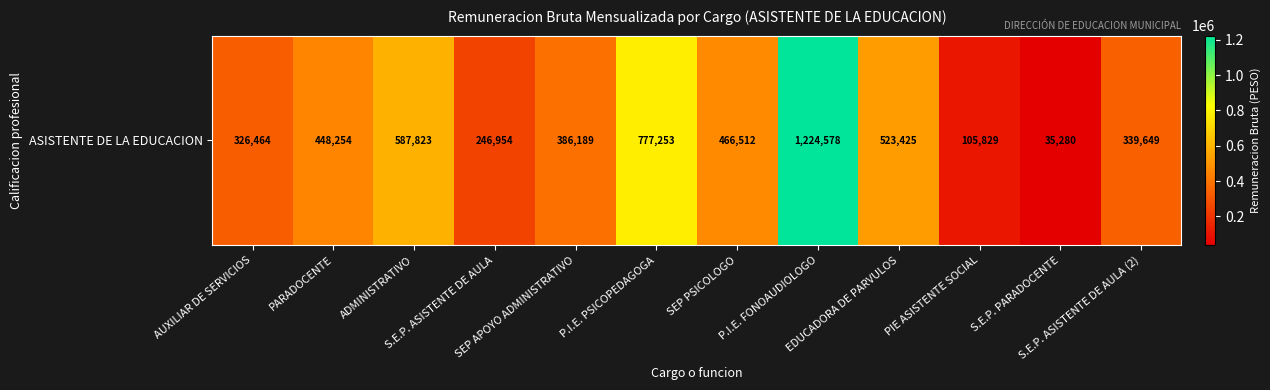

How many distinct data groups are displayed?

1